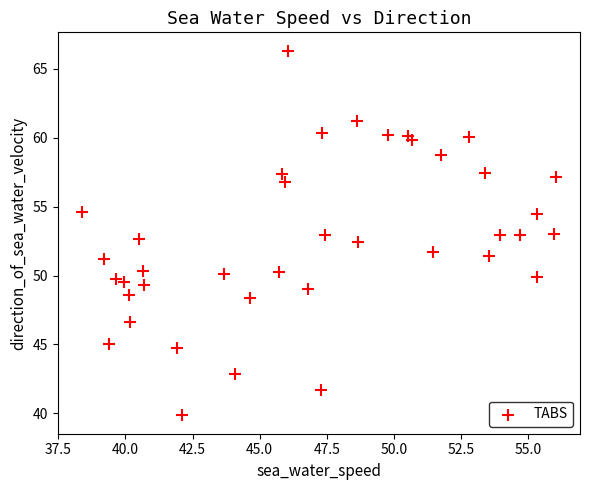

What is the range of X values (max minus min)?

17.7